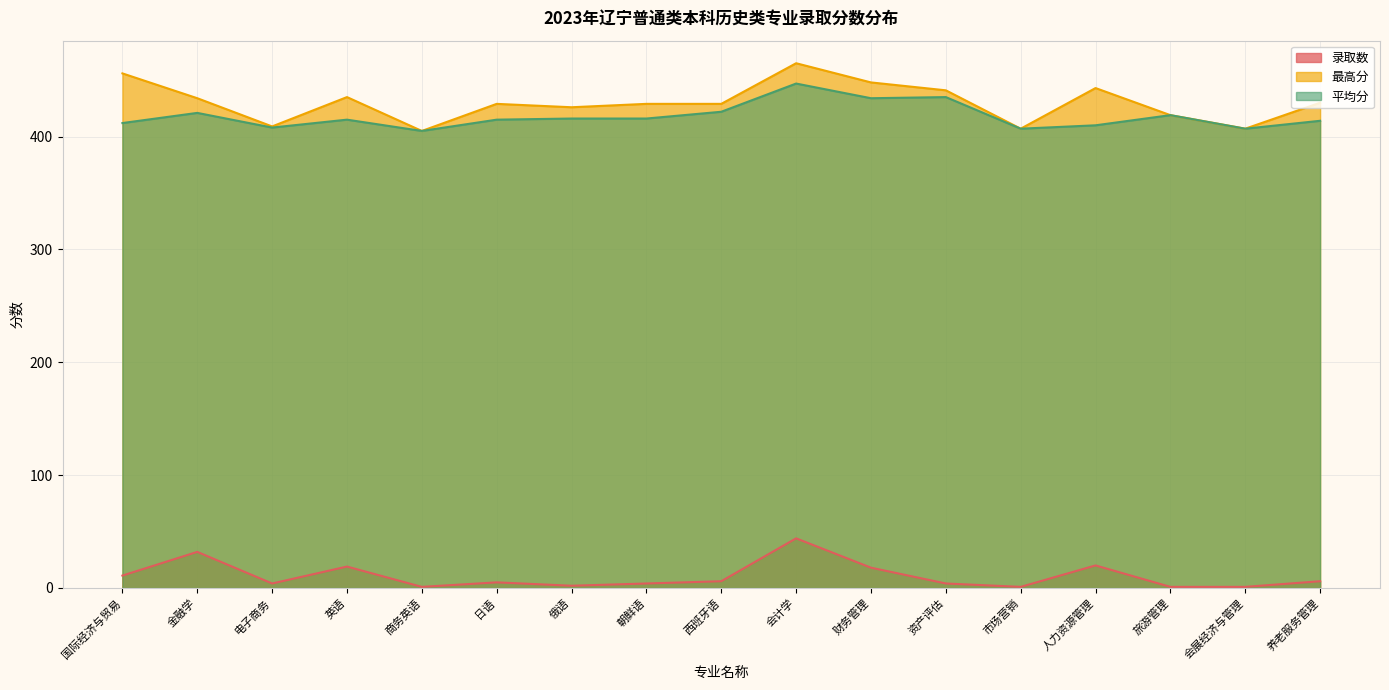

At which label is 录取数 closest to 22?

人力资源管理